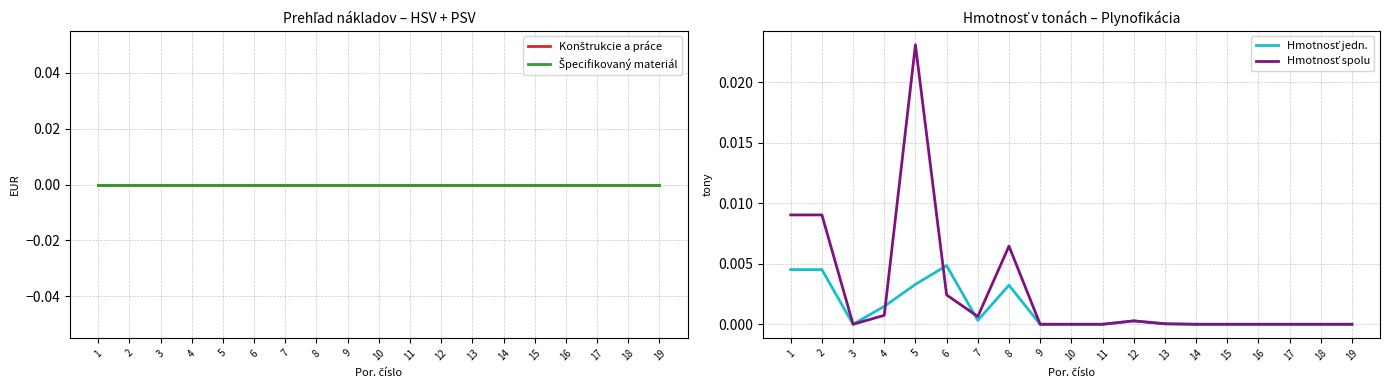

The Konštrukcie a práce series shows 0.0 at 8. True or false?

True